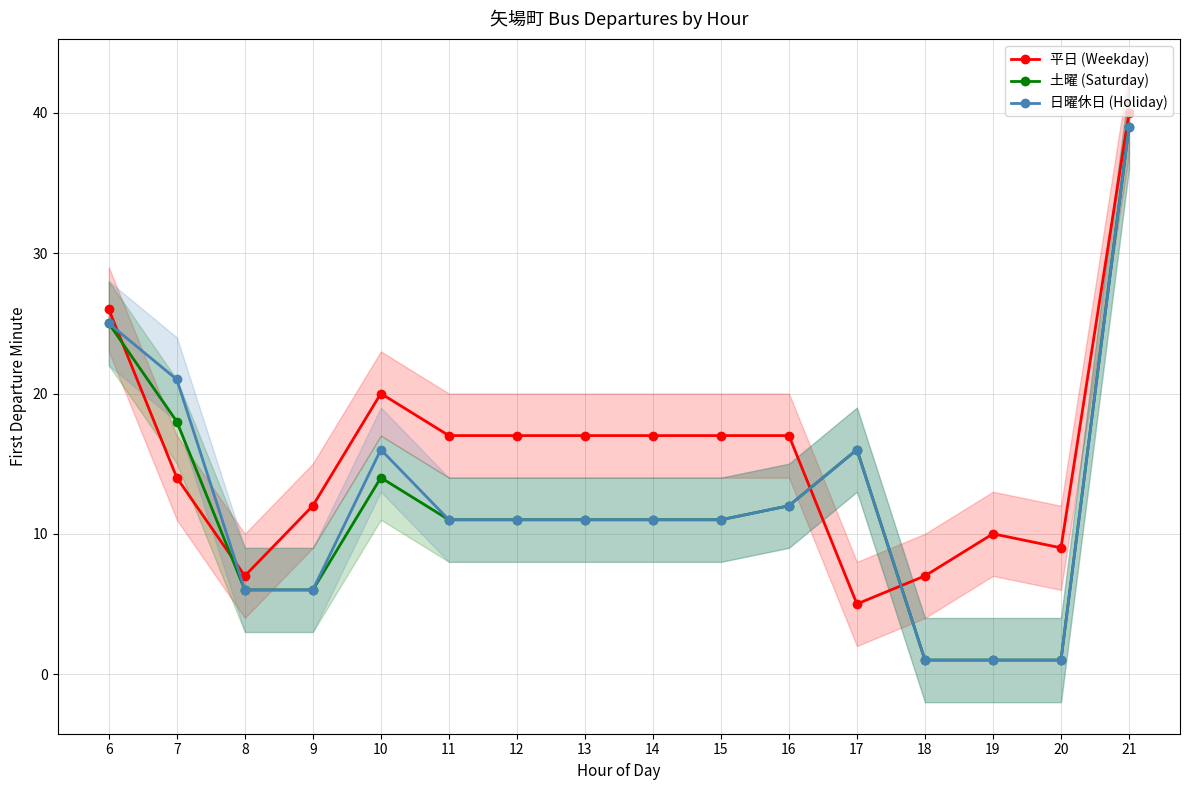

What are all the series names shown in the legend?

平日 (Weekday), 土曜 (Saturday), 日曜休日 (Holiday)